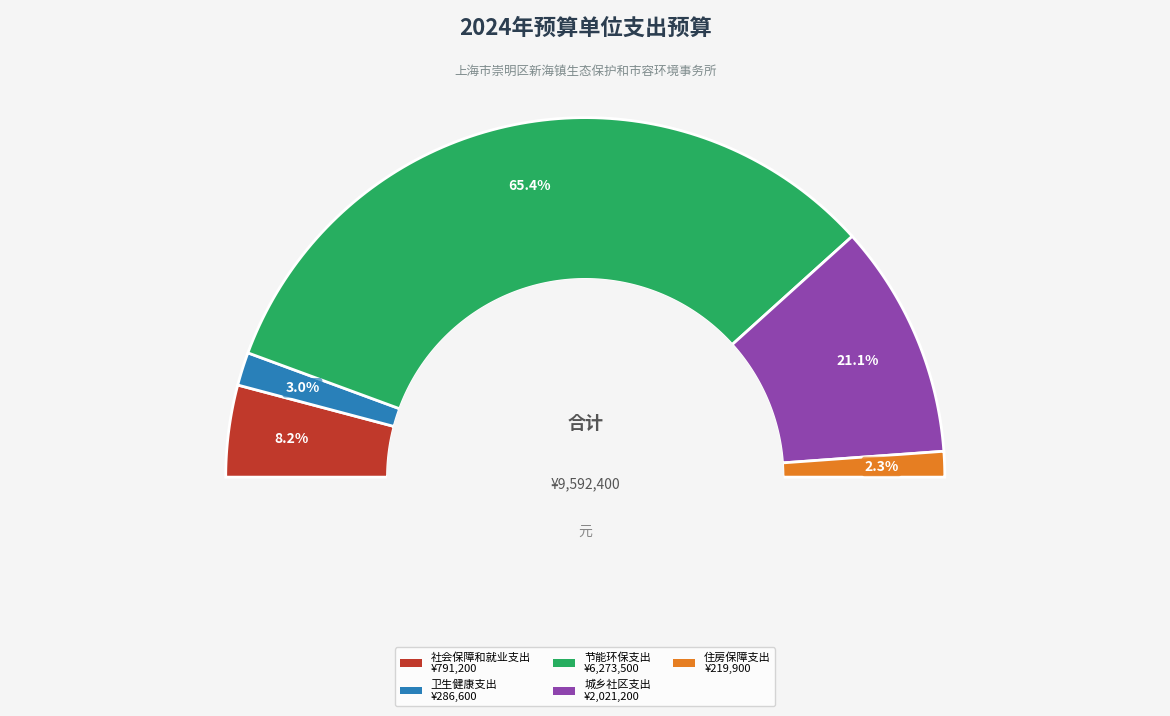

Which category accounts for the majority?

节能环保支出